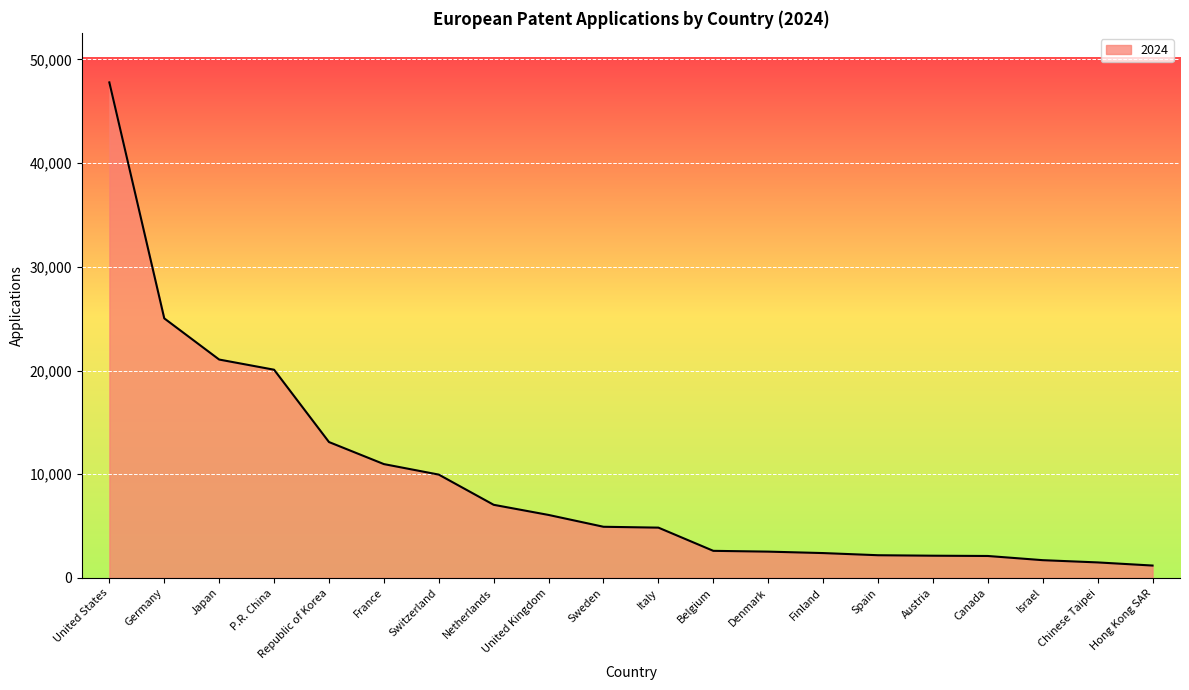

The value at United Kingdom is 6076. True or false?

True